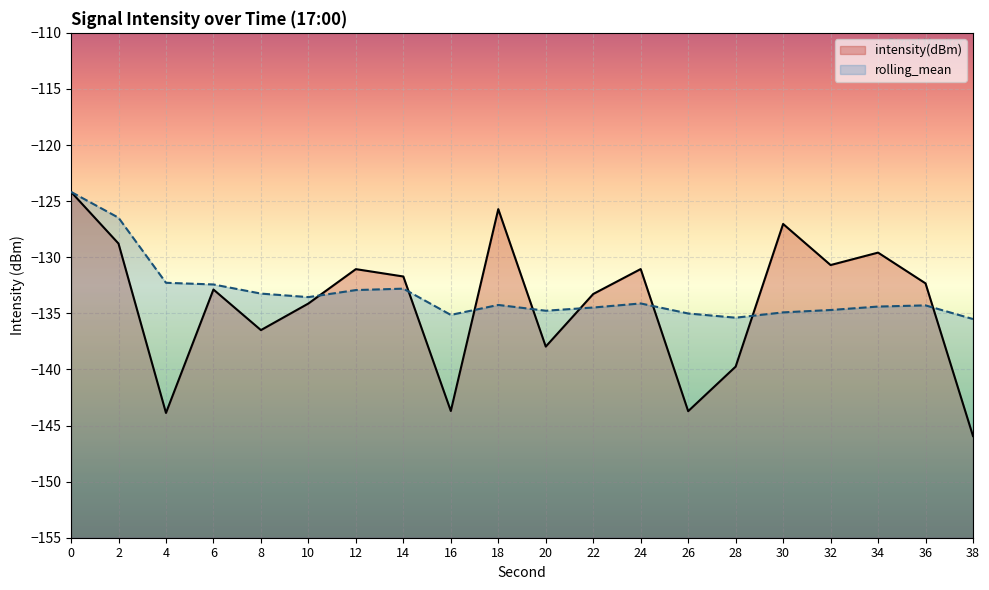

Reading left to right, transcribe all the data shown in this chart.

intensity(dBm): -124.2	-128.8	-143.9	-132.9	-136.5	-134.1	-131.1	-131.7	-143.7	-125.7	-138.0	-133.3	-131.1	-143.7	-139.7	-127.0	-130.7	-129.6	-132.3	-145.9
rolling_mean: -124.2	-126.5	-132.3	-132.4	-133.2	-133.6	-132.9	-132.8	-135.1	-134.3	-134.8	-134.5	-134.1	-135.0	-135.4	-134.9	-134.7	-134.4	-134.3	-135.5